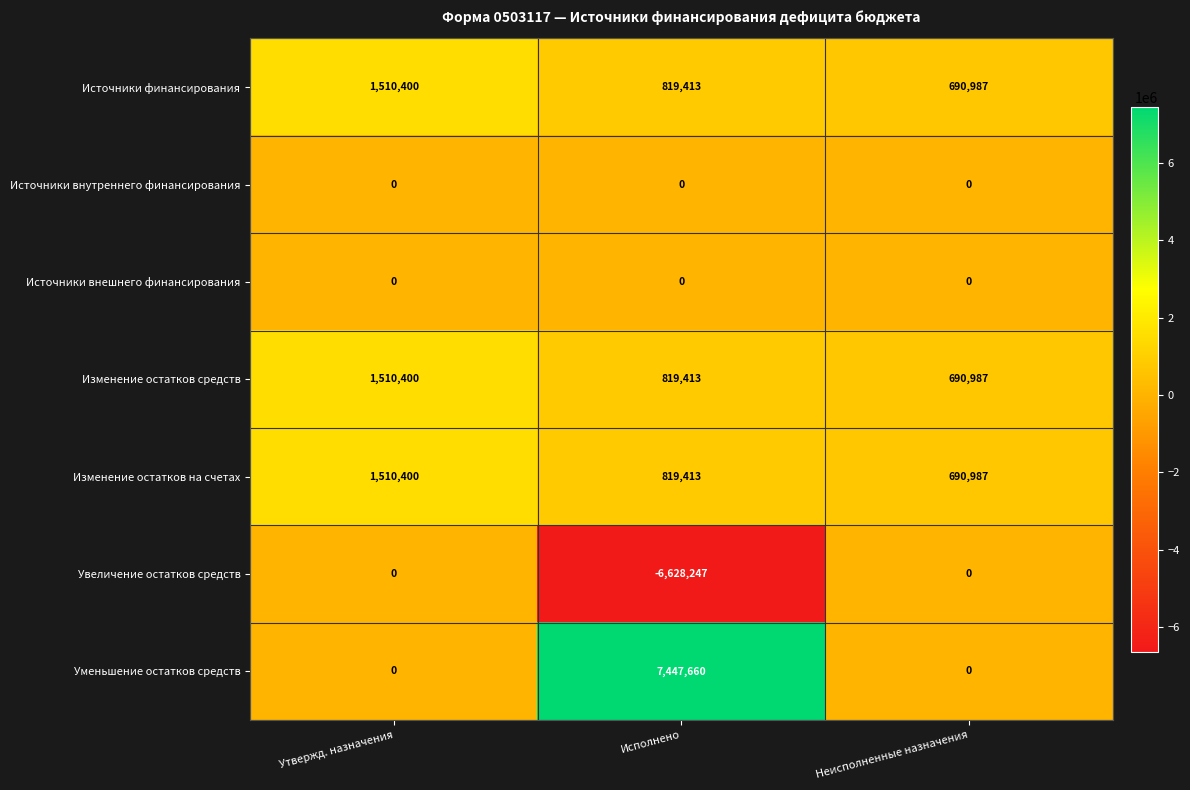

The Уменьшение остатков средств series shows 2607903 at Утвержд. назначения. True or false?

False